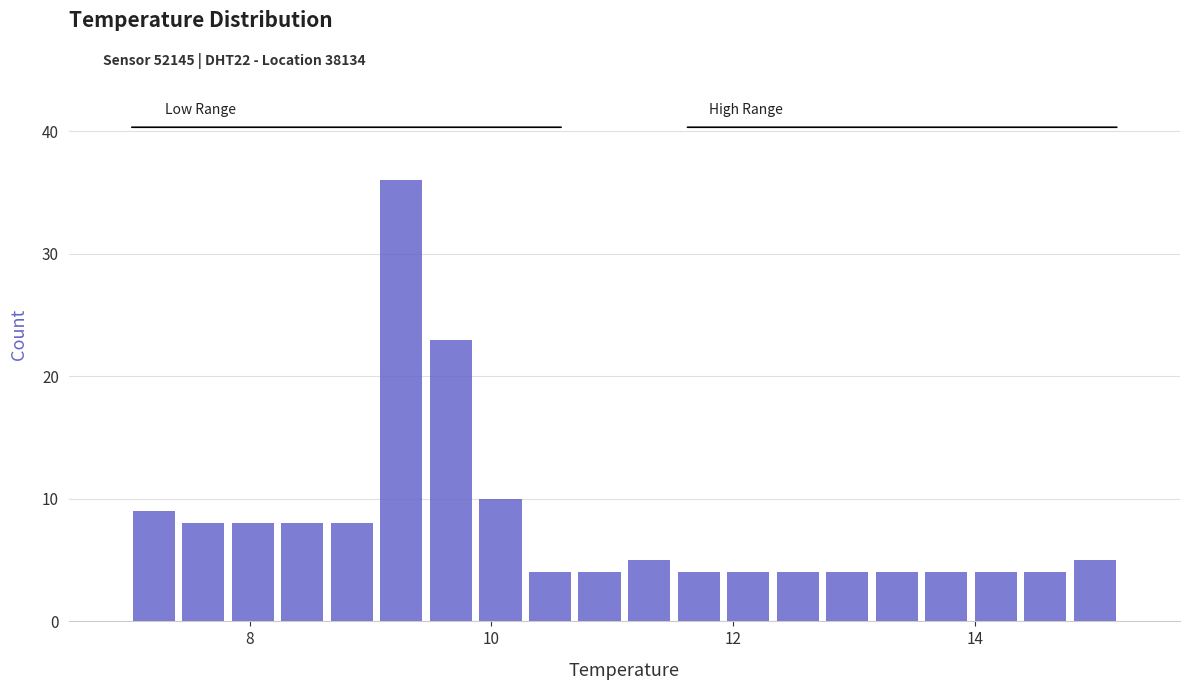

Read against the x-axis, roughly where is the centre of the tallest bar?

9.2